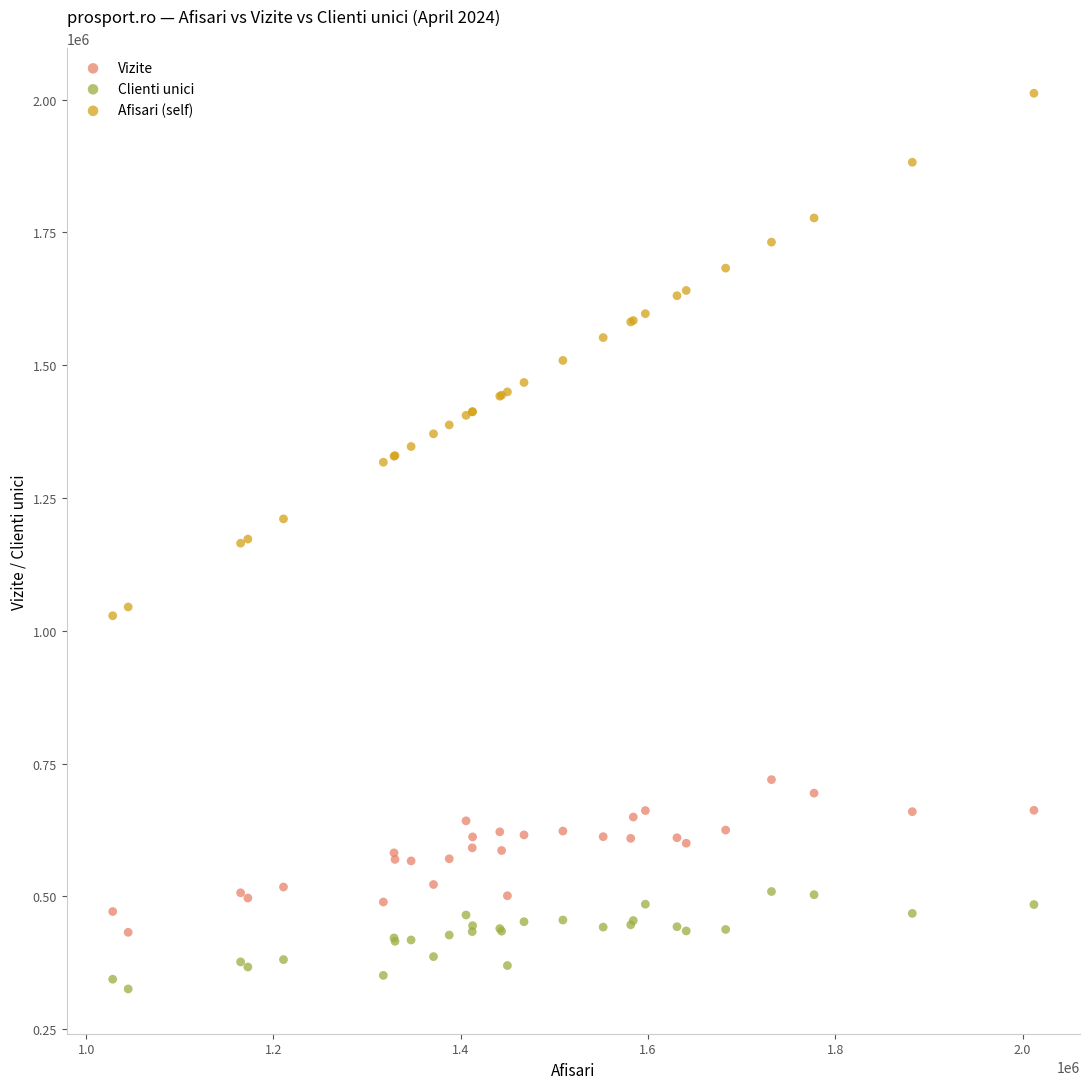

Which series contains the highest Y value?

Afisari (self)